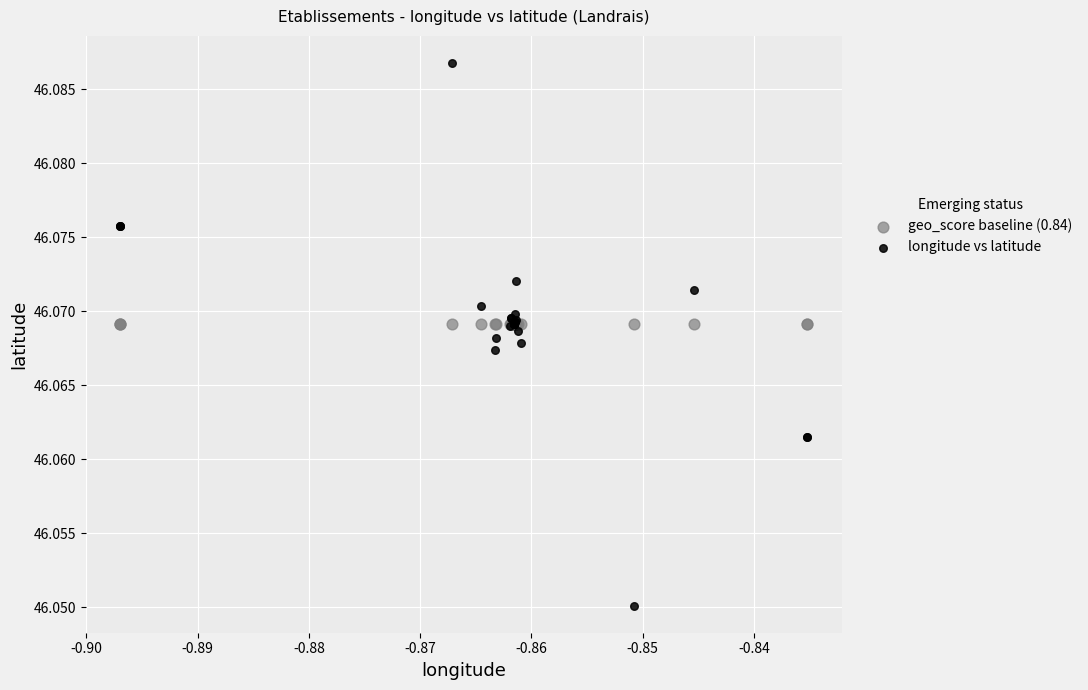

What are all the series names shown in the legend?

geo_score baseline (0.84), longitude vs latitude